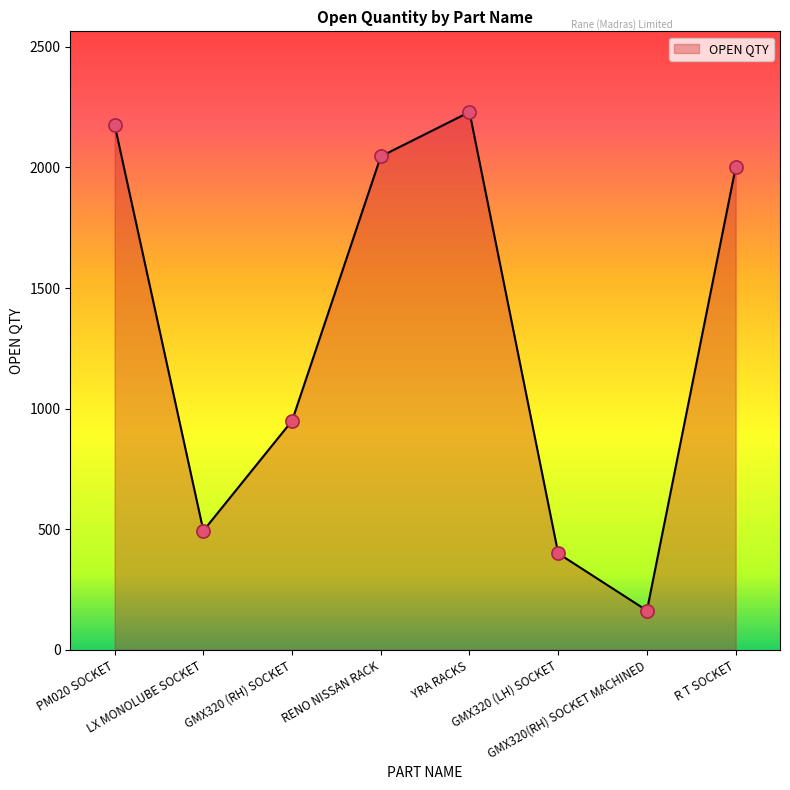

True or false: there are more than 1 points higher than both neighbors.

False